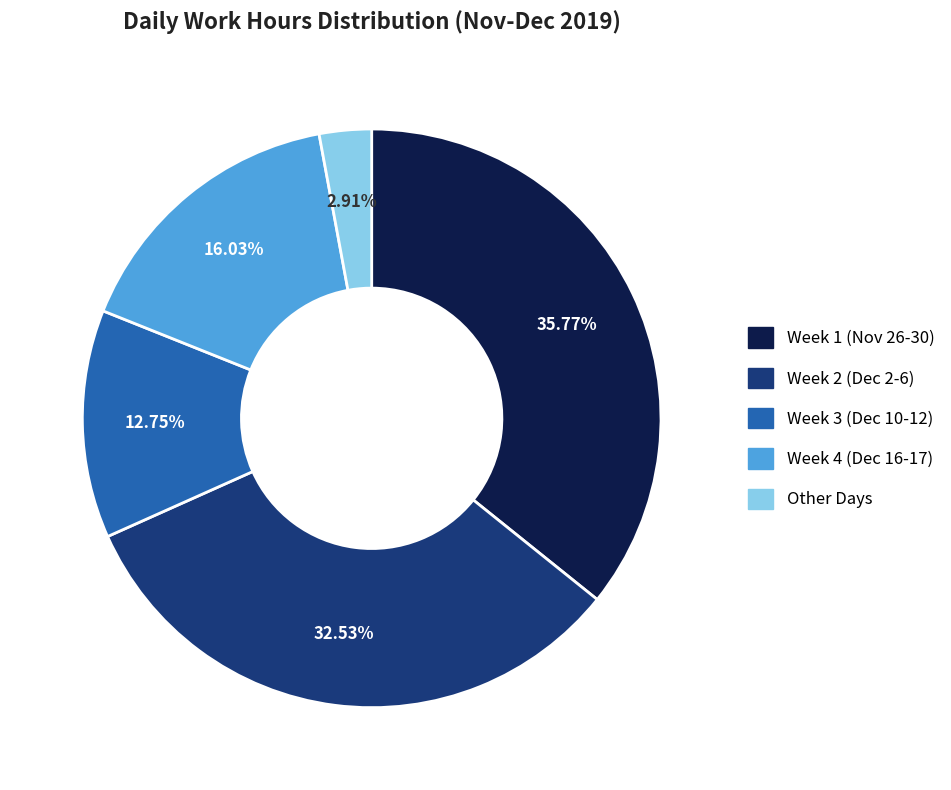

Does any single category account for the majority?

No